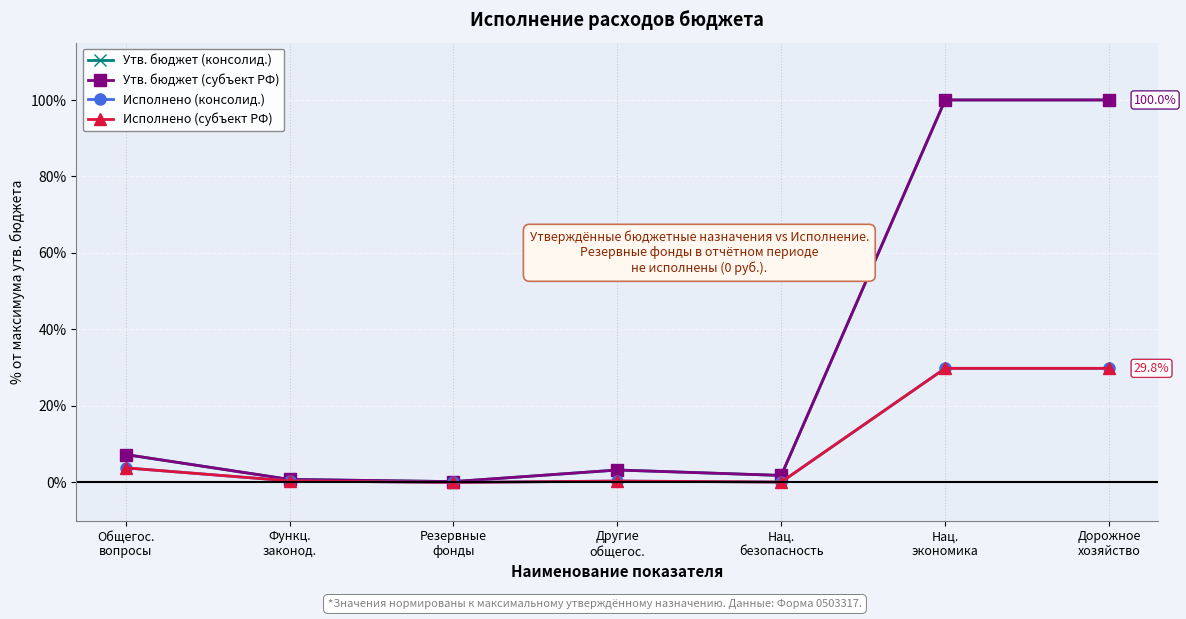

Where is Утв. бюджет (субъект РФ) nearest to the value 50?

Общегос.
вопросы